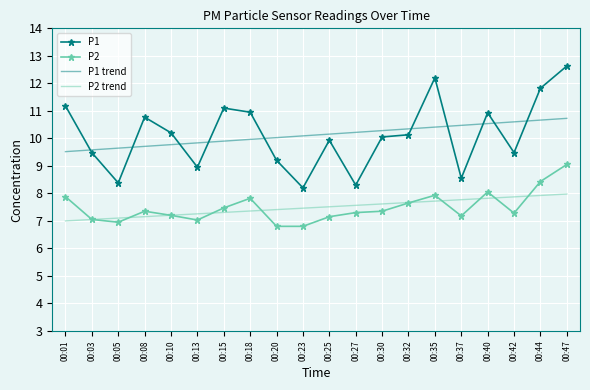

What is the difference between the P2 values at 00:35 and 00:15?

0.5